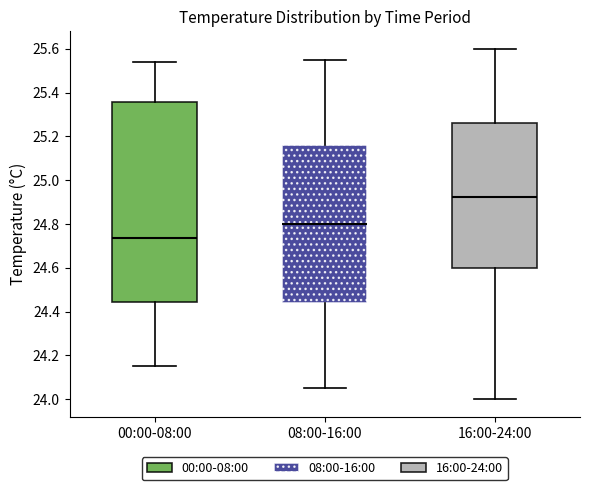

Reading left to right, read every box against the y-axis: the position of its median line, the range the box covers, and the ends of its whiskers. The values are not printed on the chart, so give them approximately, as read against the axis.

00:00-08:00: median 24.74, box 24.44 to 25.36, whiskers 24.16 to 25.54
08:00-16:00: median 24.80, box 24.44 to 25.16, whiskers 24.06 to 25.56
16:00-24:00: median 24.92, box 24.60 to 25.26, whiskers 24.00 to 25.60